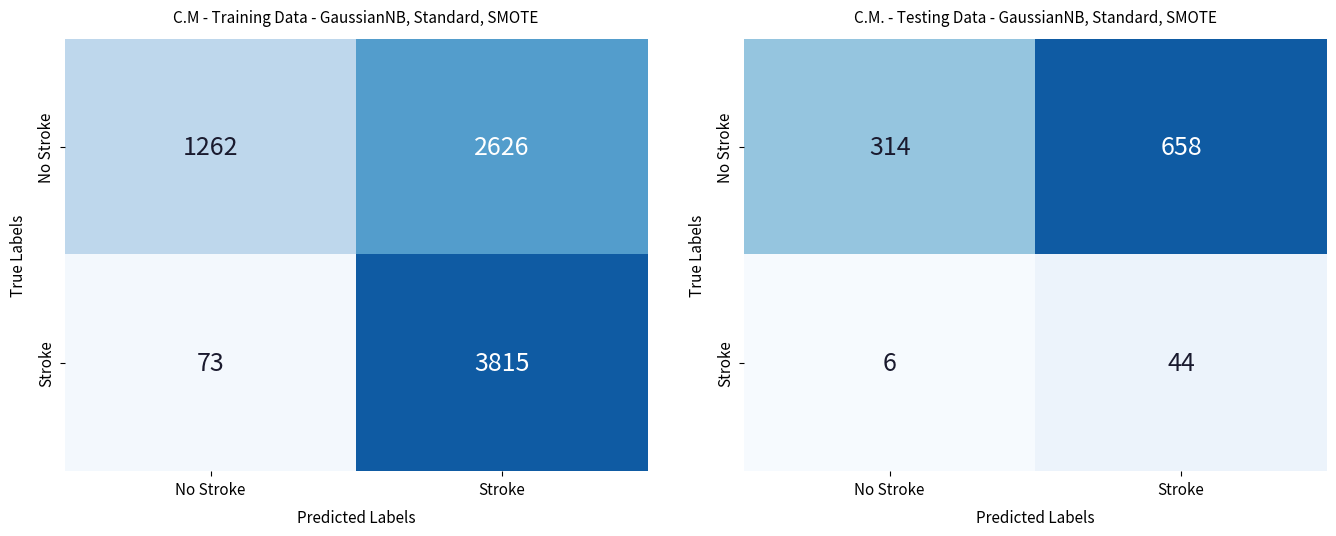

Read the No Stroke value at No Stroke, to the nearest 10.

310